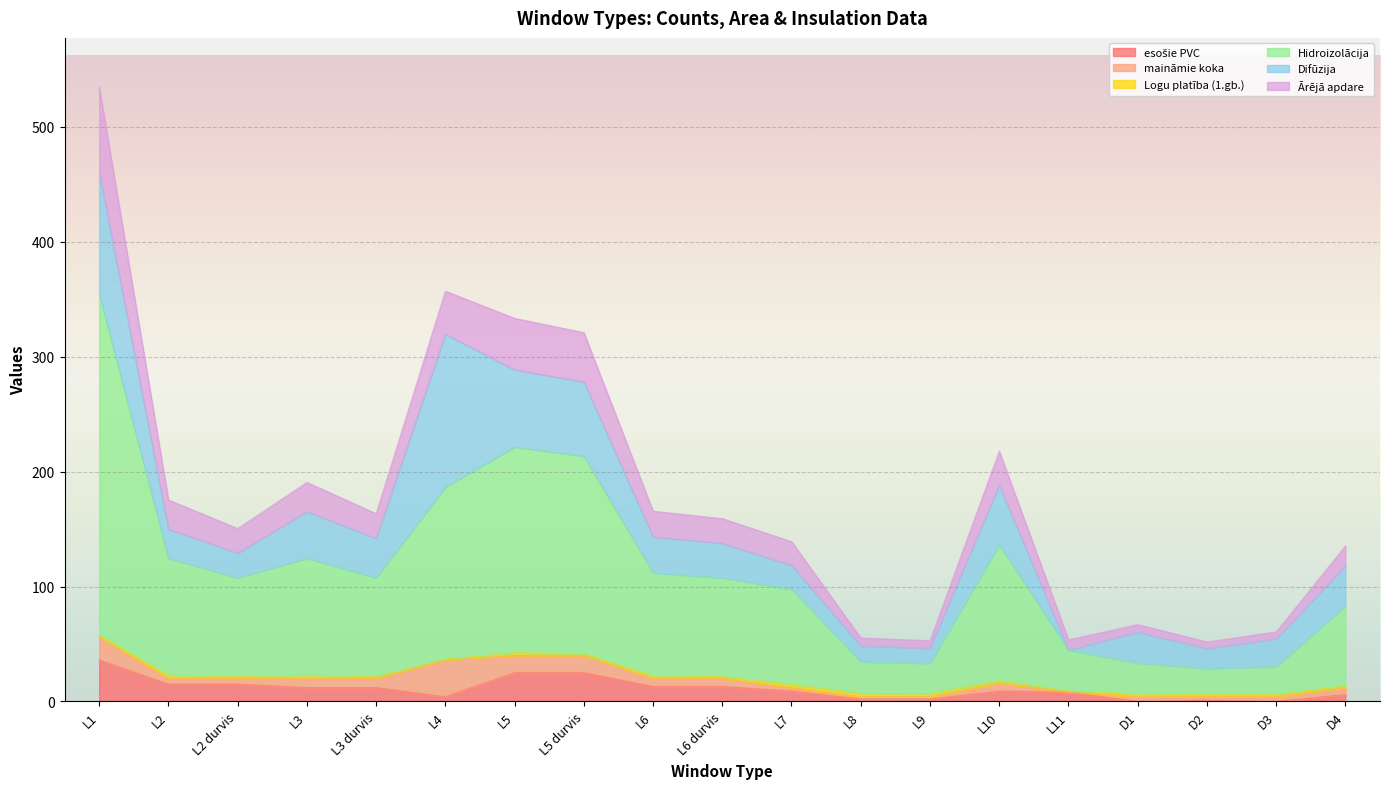

At which category is the sum across all series the highest?

L1